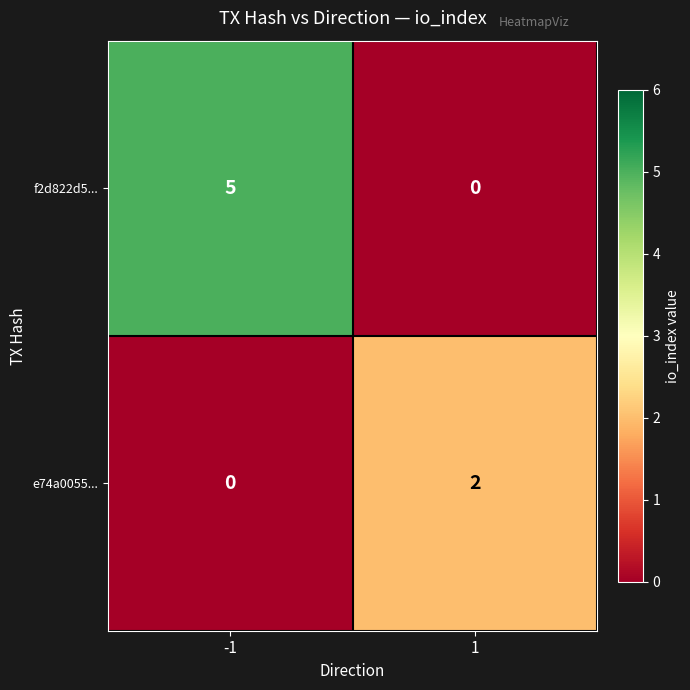

Reading left to right, transcribe all the data shown in this chart.

f2d822d5...: 5	0
e74a0055...: 0	2